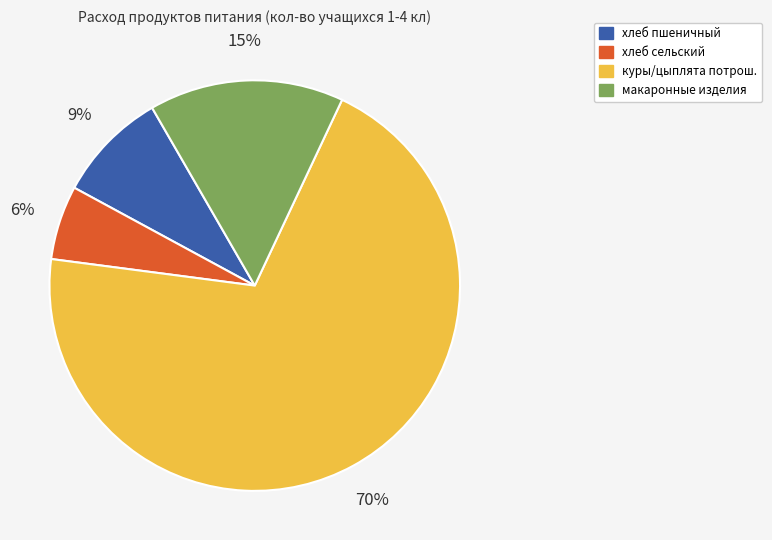

To the nearest percent, what is the difference between the хлеб сельский and куры/цыплята потрош. slice percentages?

64%